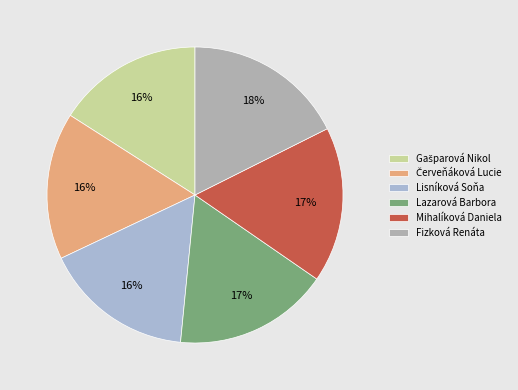

Is there a majority slice in this chart?

No